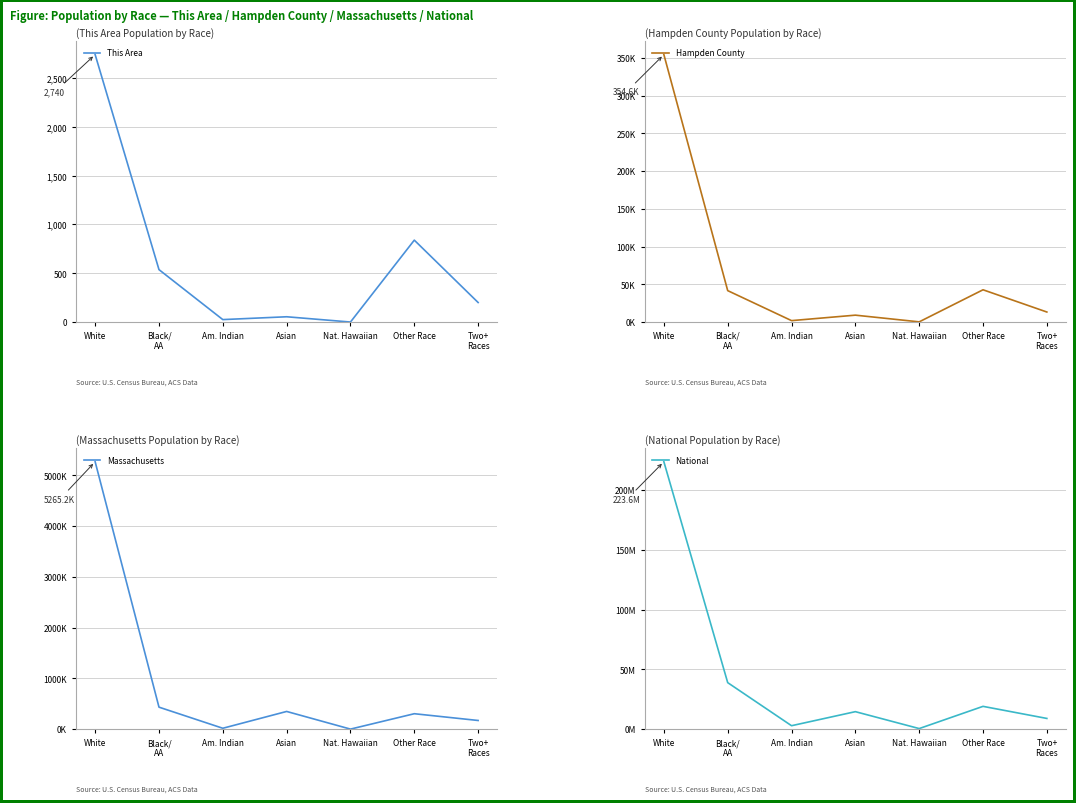

True or false: This Area and Massachusetts intersect in this chart.

False